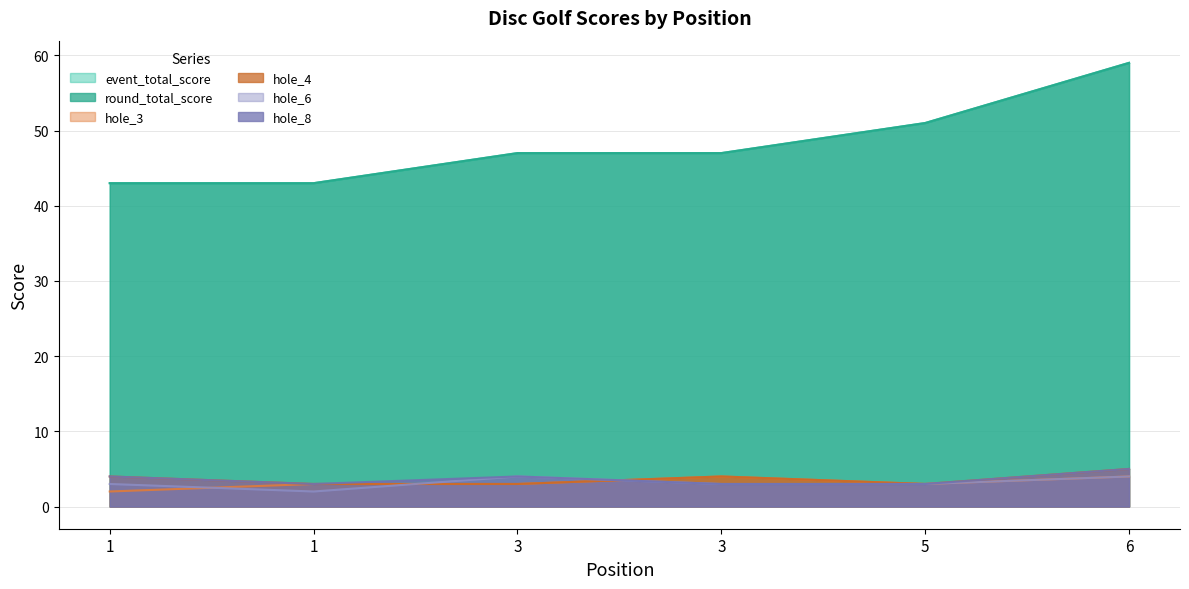

What is the value of the hole_4 point at the 5th from the left?

3